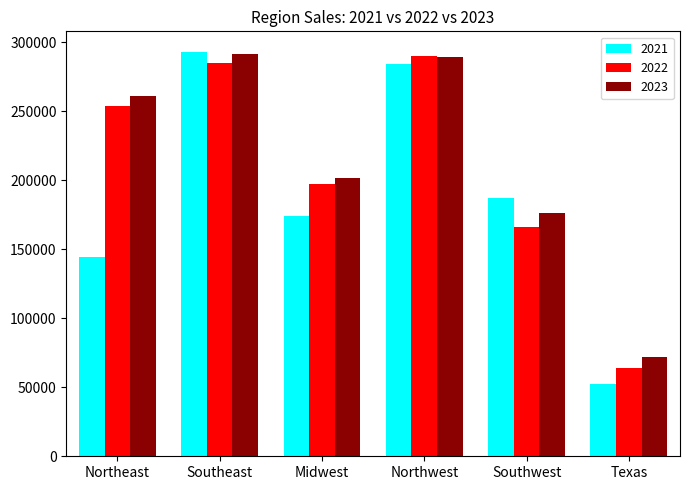

Reading left to right, extract all data points from this chart.

2021: 144526	293301	174414	284322	187343	52486
2022: 253780	285343	197368	290275	165970	63884
2023: 261115	291787	201552	289471	175996	72133